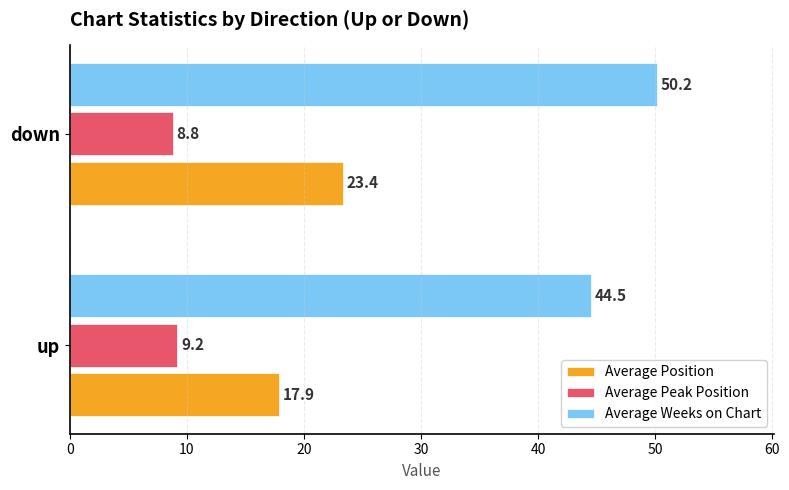

Which category has the lowest value across all series?

down